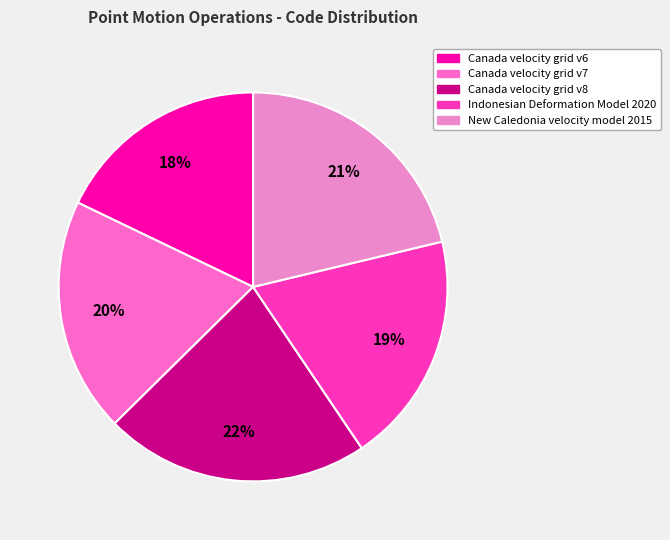

To the nearest percent, what portion does Canada velocity grid v7 represent?

20%